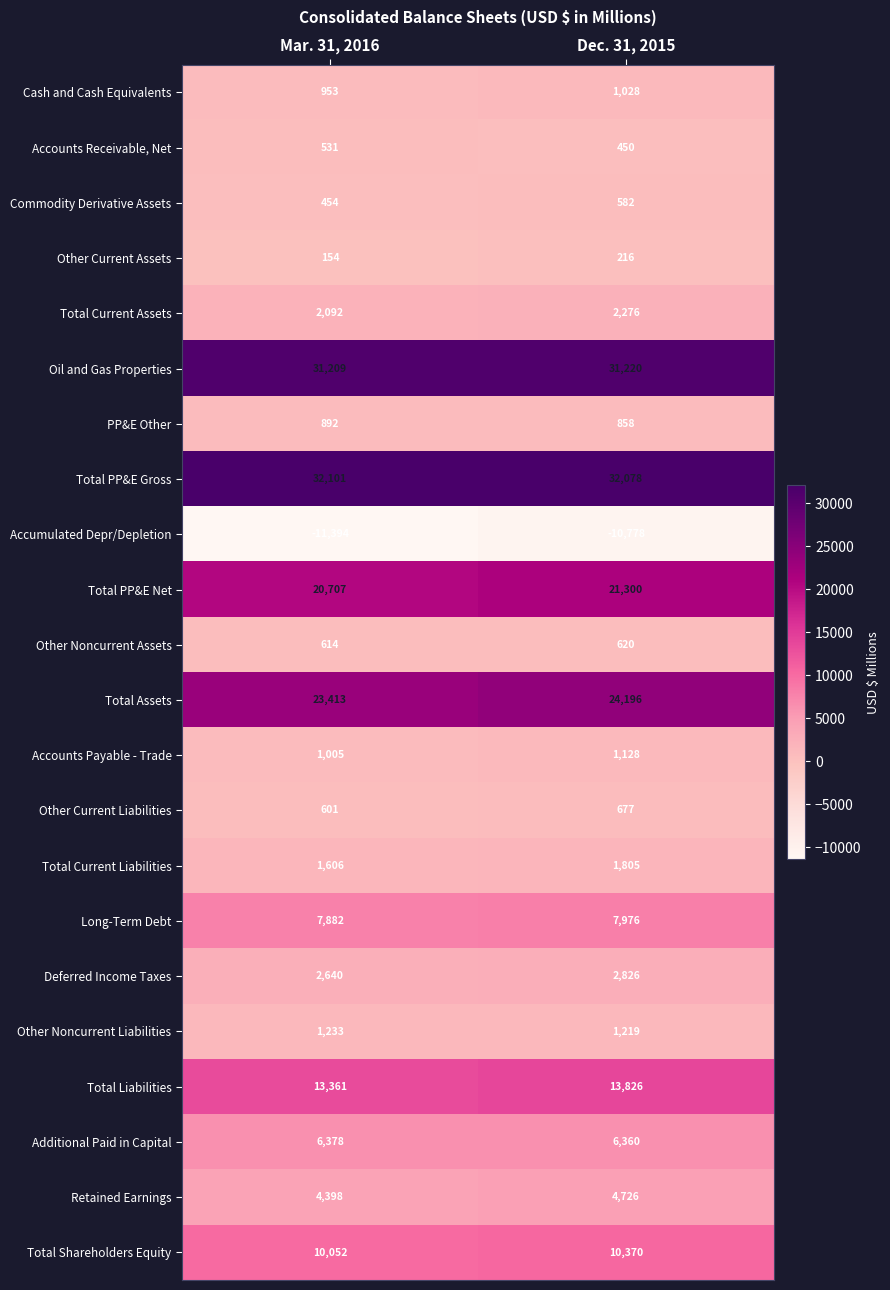

What is the difference between the maximum and minimum values in the Accumulated Depr/Depletion series?

616